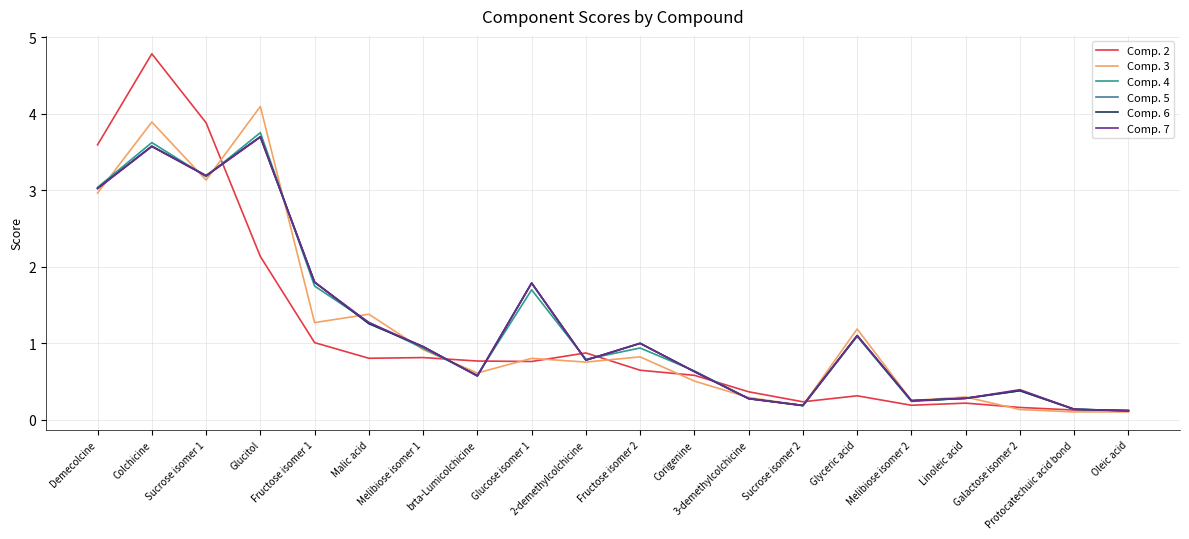

At how many categories does at least one series exceed 3?

4